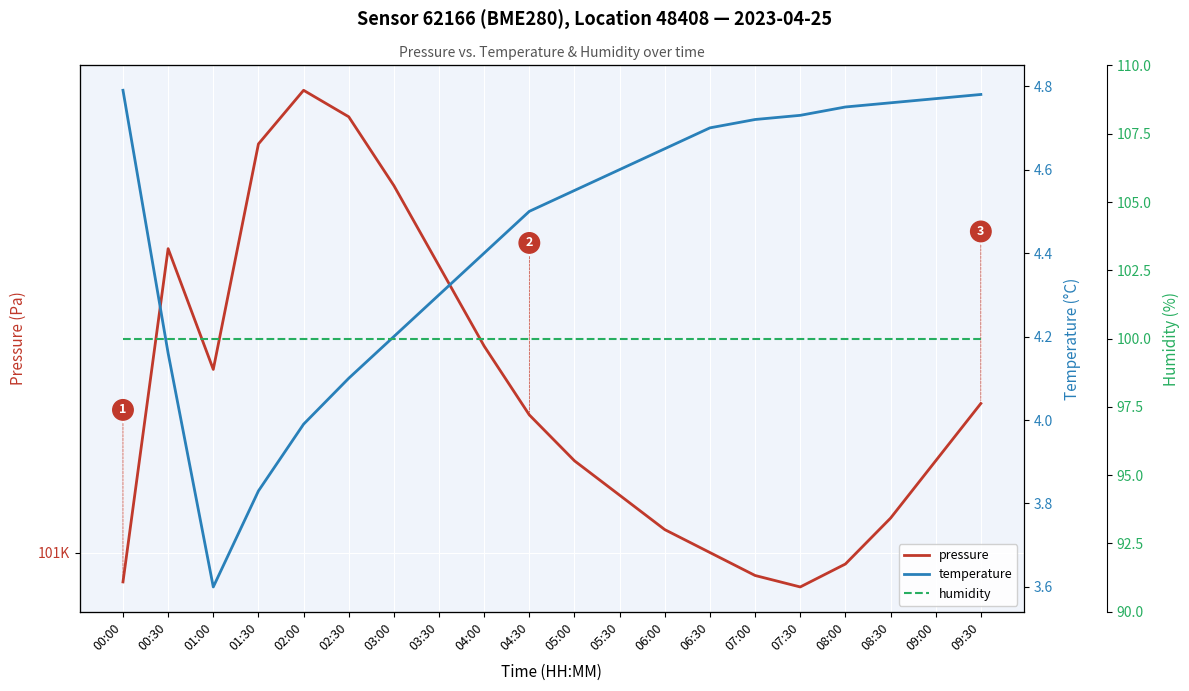

At how many categories does at least one series exceed 43885?

20